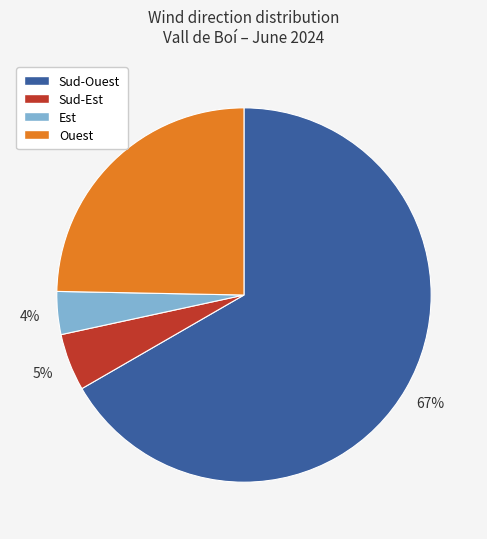

What is the largest slice in the pie chart?

Sud-Ouest